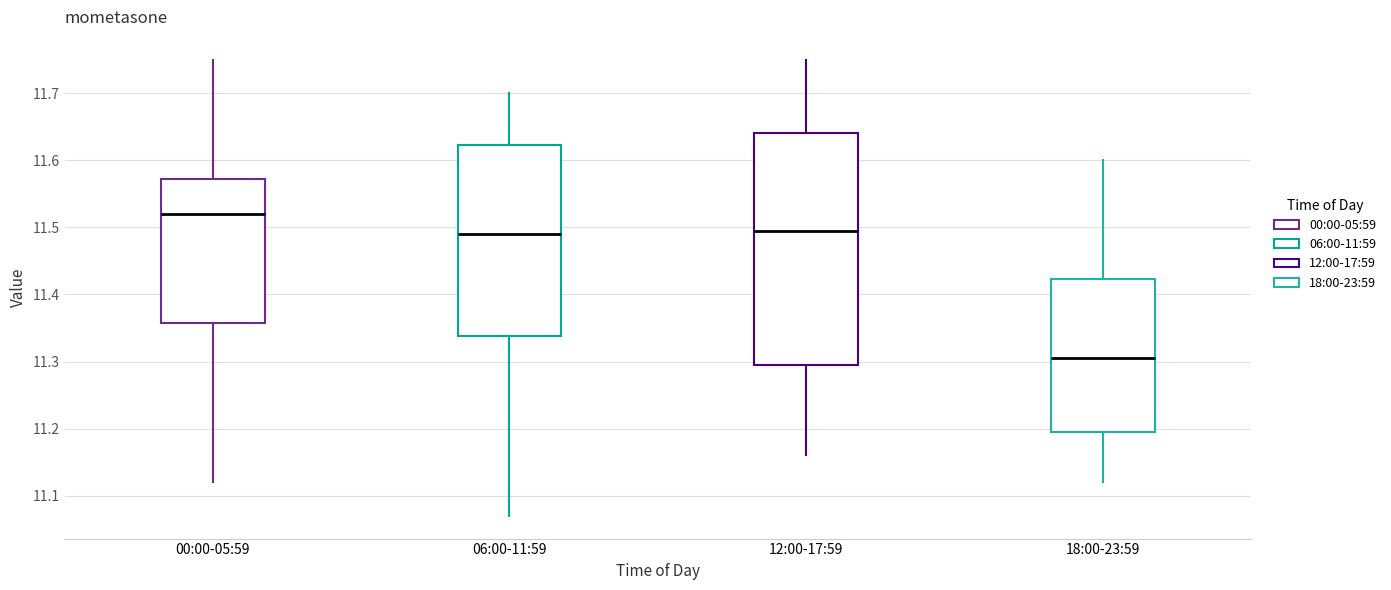

Reading left to right, transcribe this box plot: for each box, give where its median line is, the range the box spans, and where its two whiskers end, as read against the y-axis. The values are not printed on the chart, so give them approximately, as read against the axis.

00:00-05:59: median 11.52, box 11.36 to 11.57, whiskers 11.12 to 11.75
06:00-11:59: median 11.49, box 11.34 to 11.62, whiskers 11.07 to 11.70
12:00-17:59: median 11.50, box 11.30 to 11.64, whiskers 11.16 to 11.75
18:00-23:59: median 11.31, box 11.20 to 11.42, whiskers 11.12 to 11.60